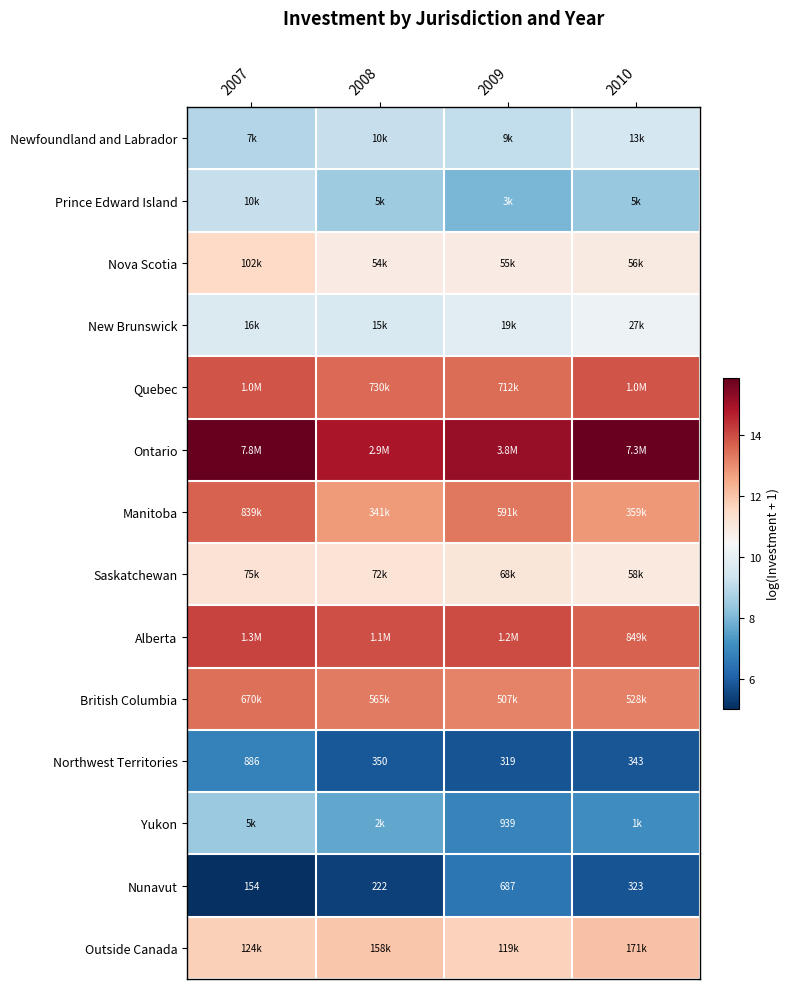

What is the difference between the maximum and second lowest values in the Alberta series?

0.2